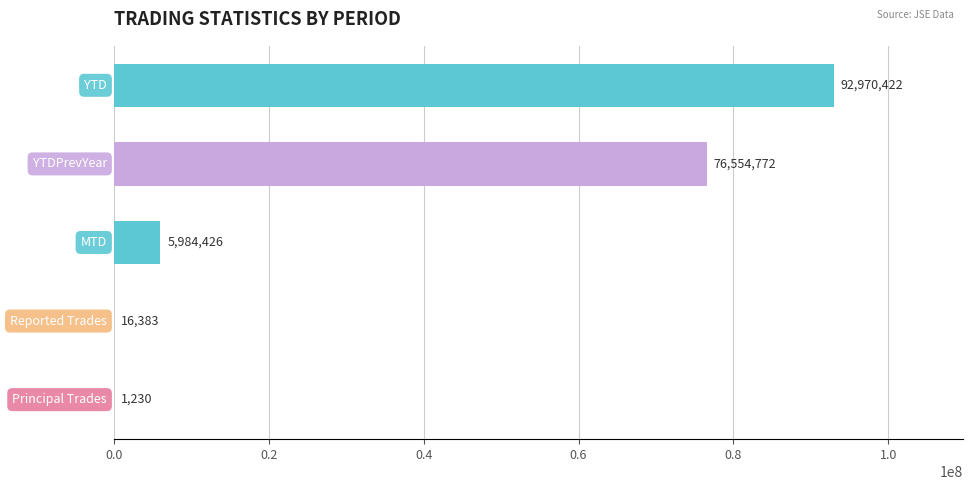

What is the sum of all values?

175527233